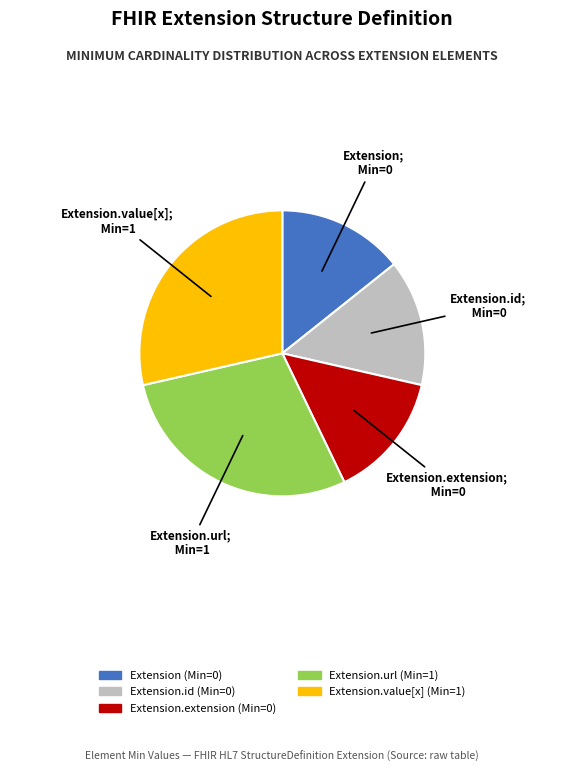

Does any single category account for the majority?

No